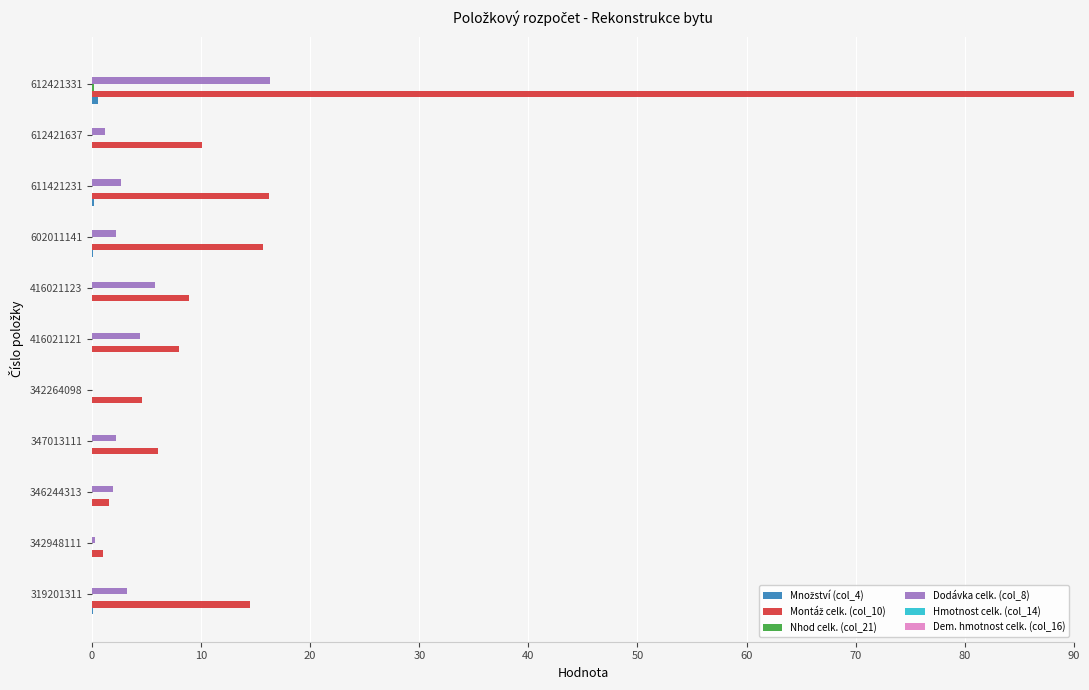

At which category is the sum across all series the highest?

612421331